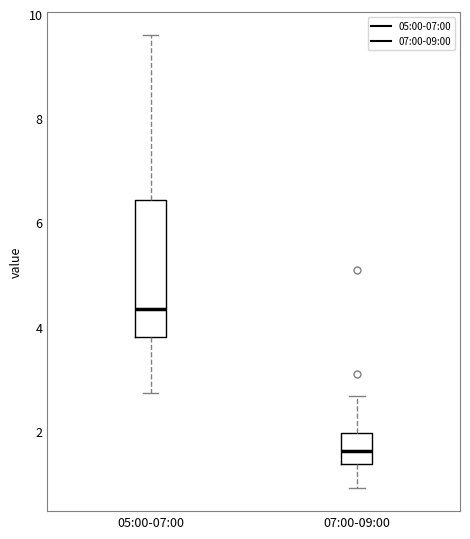

Reading left to right, read every box against the y-axis: the position of its median line, the range the box covers, and the ends of its whiskers. The values are not printed on the chart, so give them approximately, as read against the axis.

05:00-07:00: median 4.4, box 3.8 to 6.4, whiskers 2.8 to 9.6
07:00-09:00: median 1.6, box 1.4 to 2.0, whiskers 1.0 to 2.6